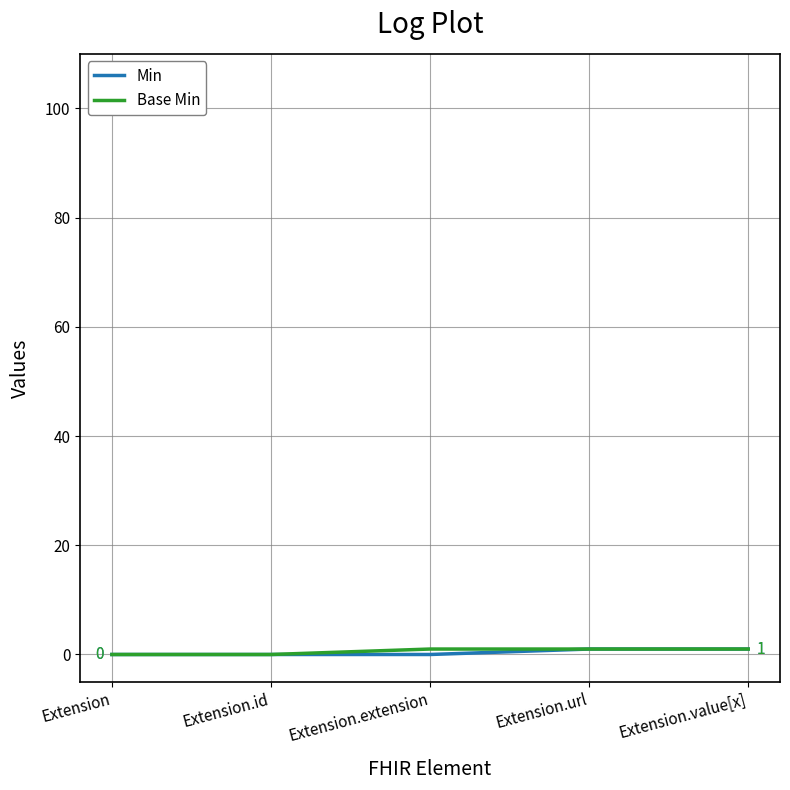

True or false: Base Min has a value of 0 at Extension.id.

True